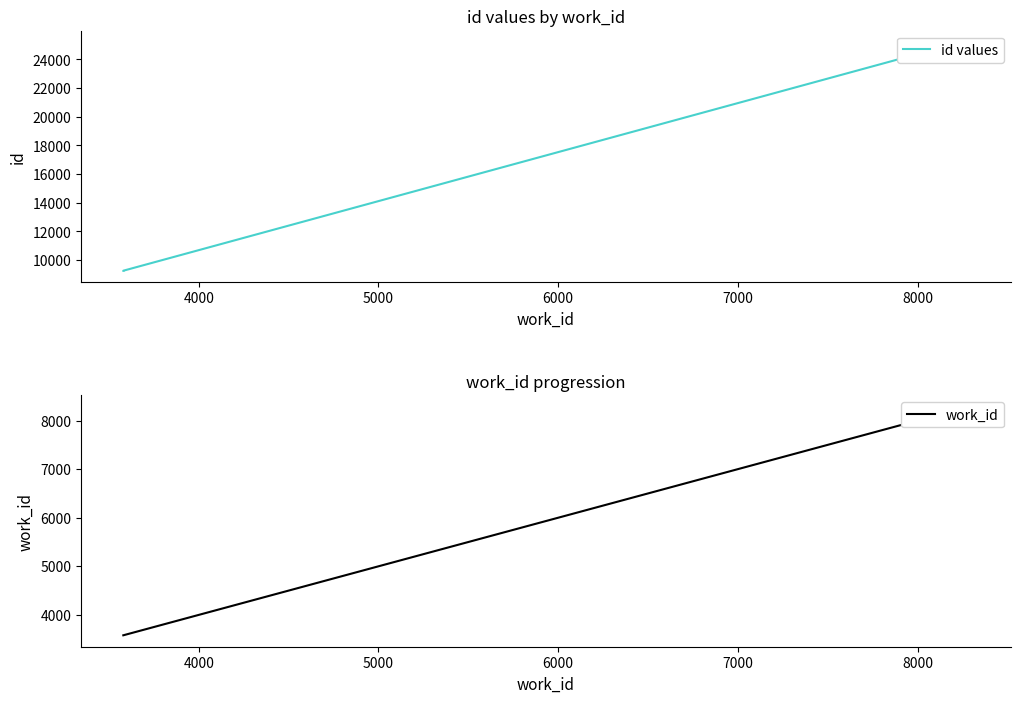

The value of work_id at 7000 is 14088. True or false?

False